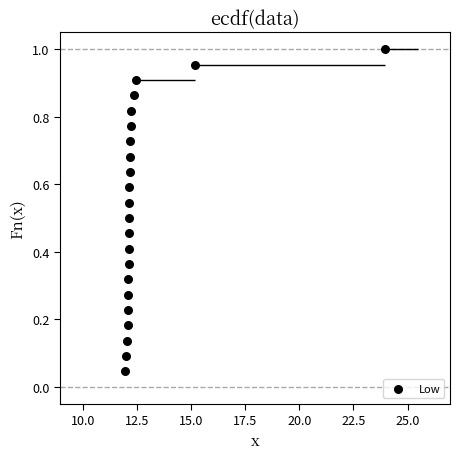

What is the range of X values (max minus min)?

12.0